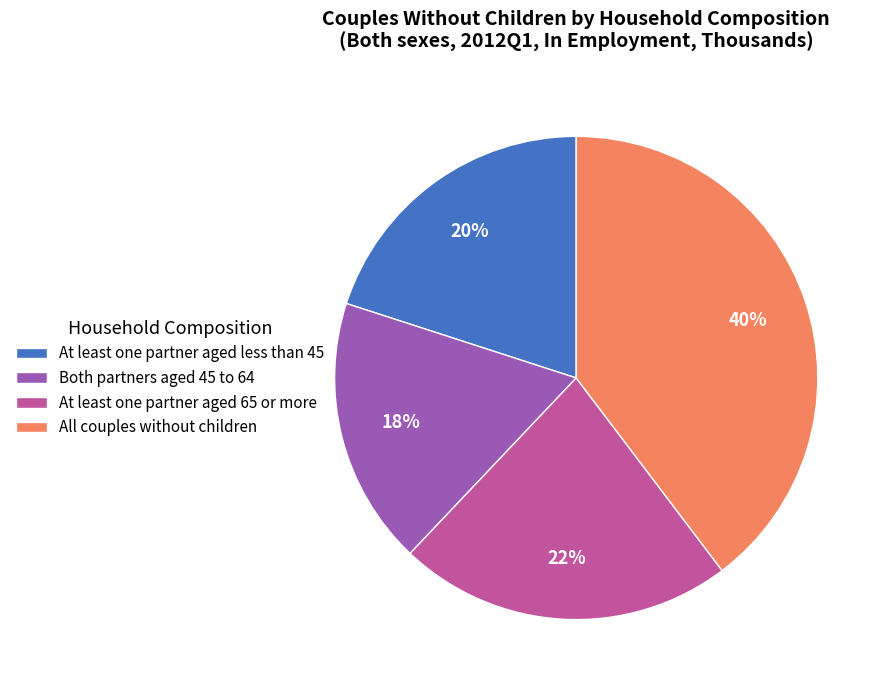

To the nearest percent, what percentage of the pie is At least one partner aged 65 or more?

22%